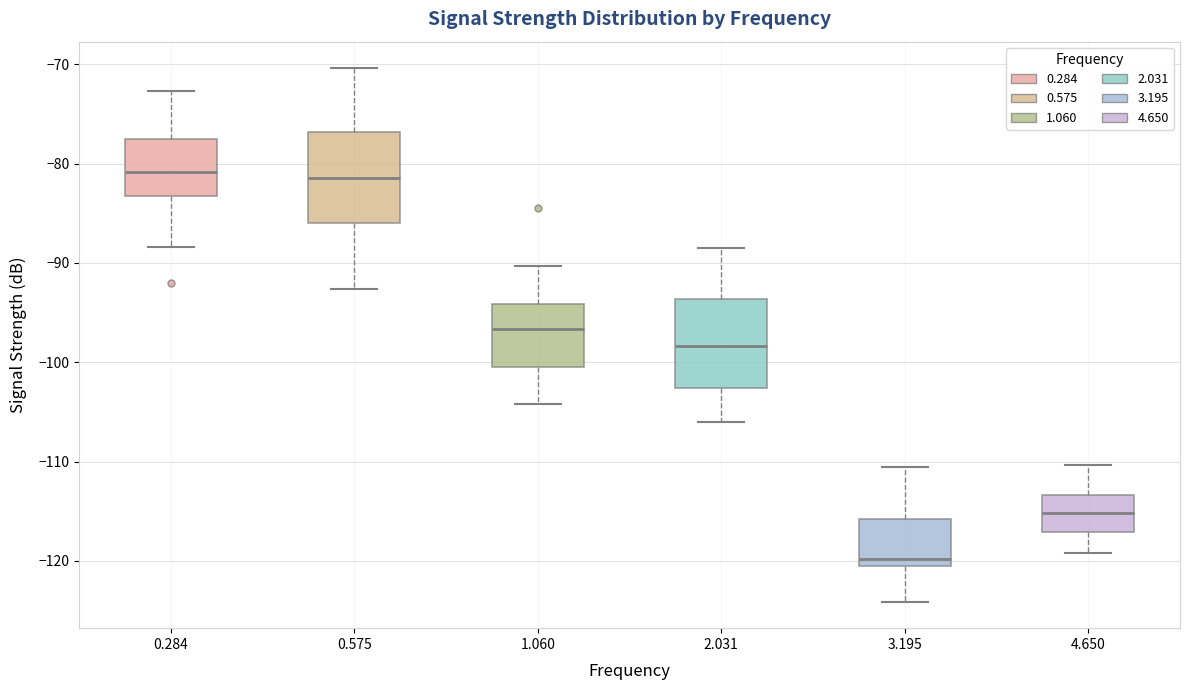

Reading left to right, transcribe this box plot: for each box, give where its median line is, the range the box spans, and where its two whiskers end, as read against the y-axis. The values are not printed on the chart, so give them approximately, as read against the axis.

0.284: median -81, box -83 to -78, whiskers -88 to -73
0.575: median -81, box -86 to -77, whiskers -93 to -70
1.060: median -97, box -100 to -94, whiskers -104 to -90
2.031: median -98, box -103 to -94, whiskers -106 to -88
3.195: median -120 (just above the box's lower edge), box -120 to -116, whiskers -124 to -111
4.650: median -115, box -117 to -113, whiskers -119 to -110